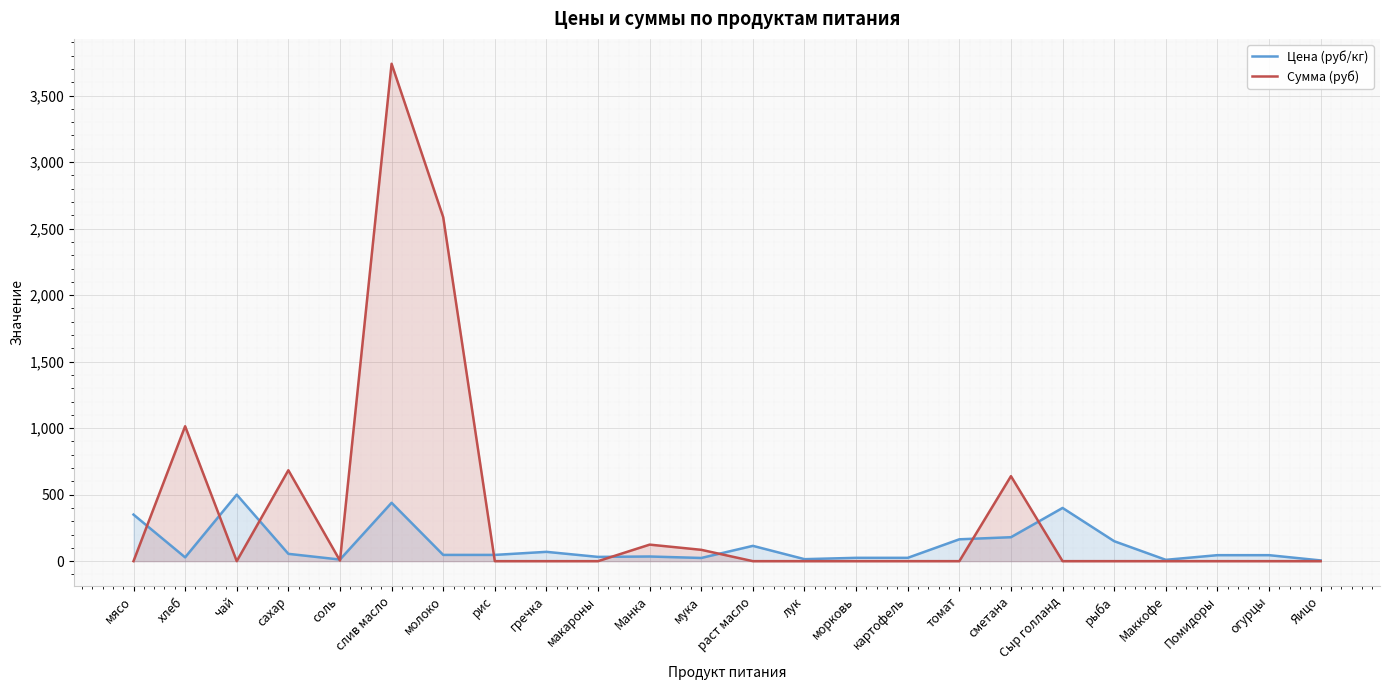

Which series has the largest total across all categories?

Сумма (руб)